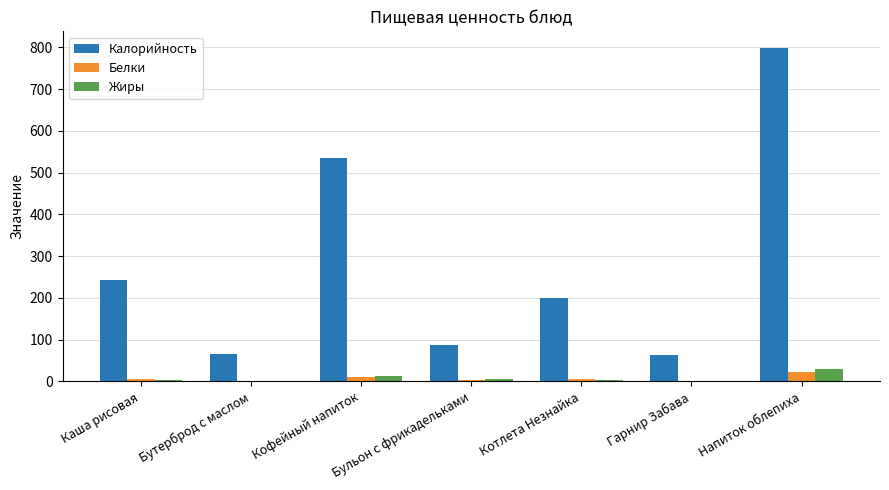

How many data points in Жиры are above 4?

4